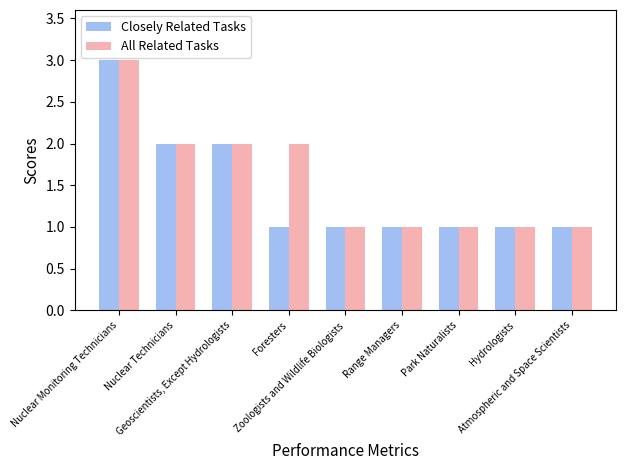

What is the difference between the maximum and second lowest values in the Closely Related Tasks series?

2